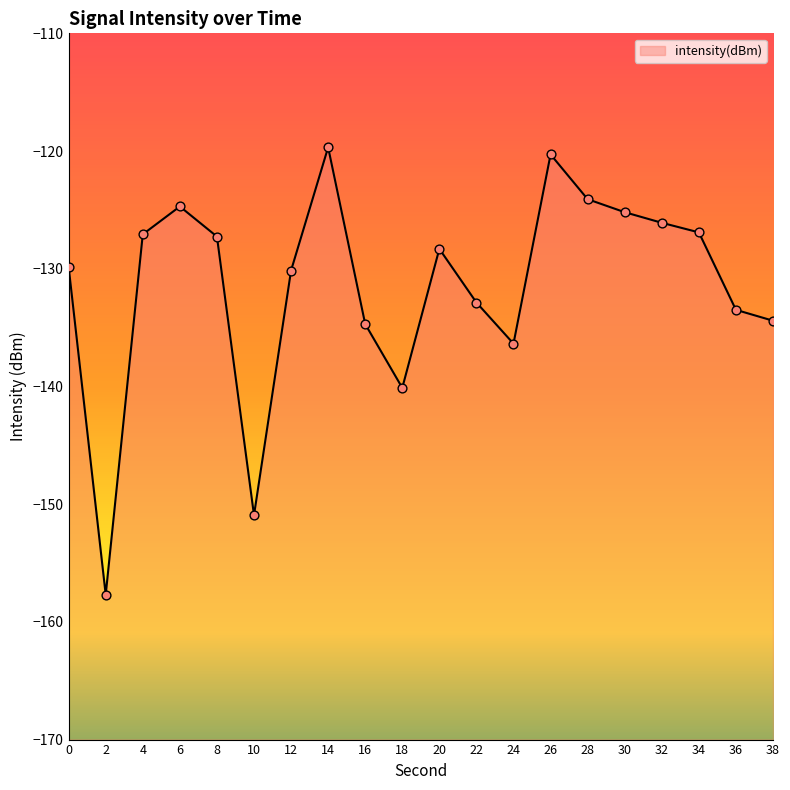

What is the change in value from 28 to 34?

-2.8